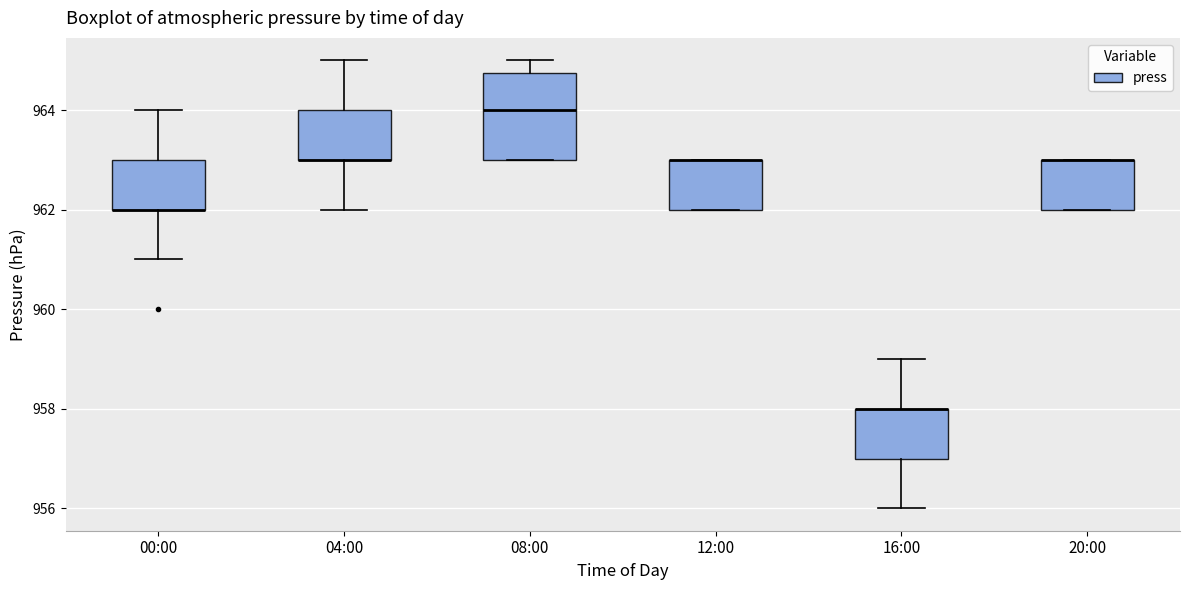

Where is the lower edge of the box for 08:00 on the y-axis? The values are not printed on the chart, so give them approximately, as read against the axis.

963.0